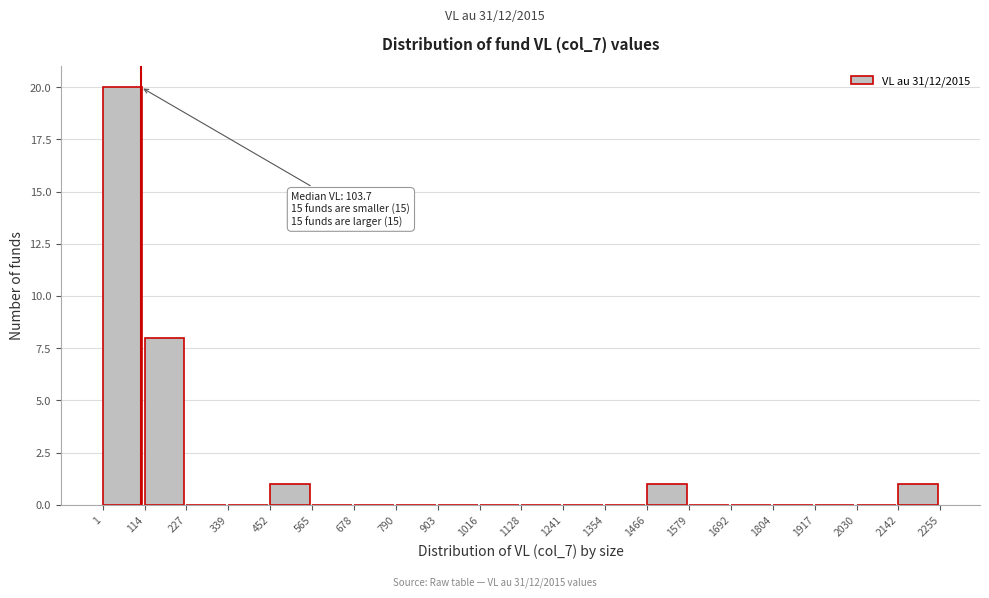

Over which range of the x-axis is the bar tallest?

1 to 114